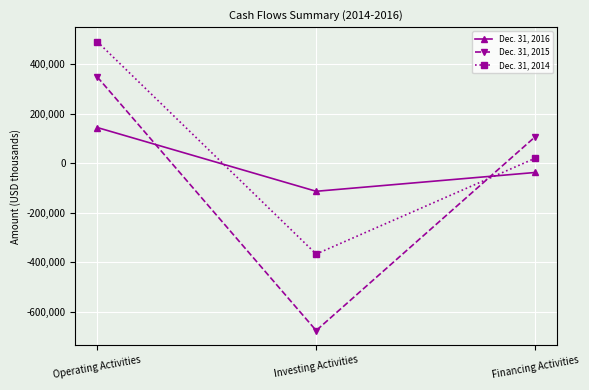

Which category has the lowest value in the Dec. 31, 2014 series?

Investing Activities